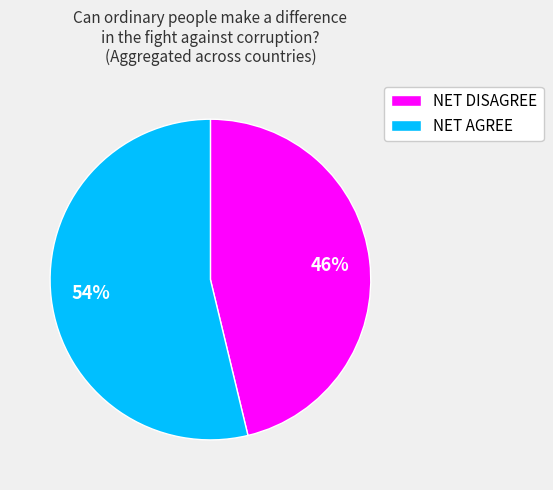

To the nearest percent, what is the average slice percentage?

50%